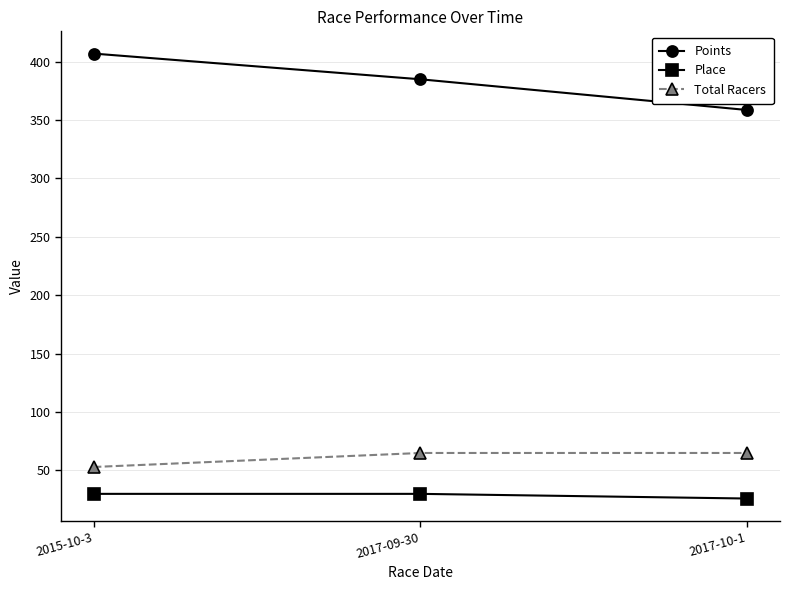

What is the value of the Total Racers point at the 3rd from the left?

65.0